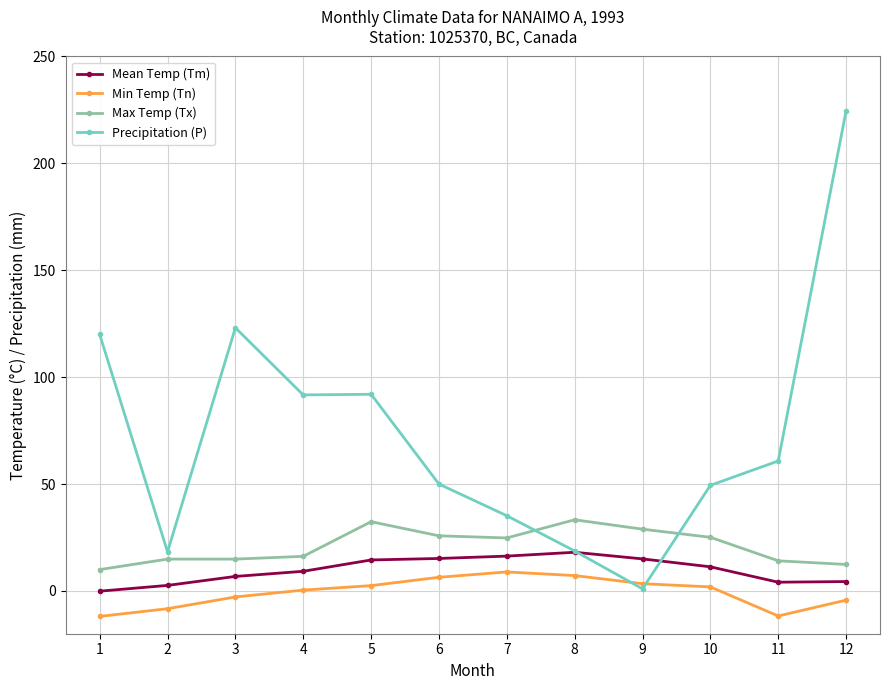

What is the value of the Mean Temp (Tm) point at the 11th from the left?

4.1